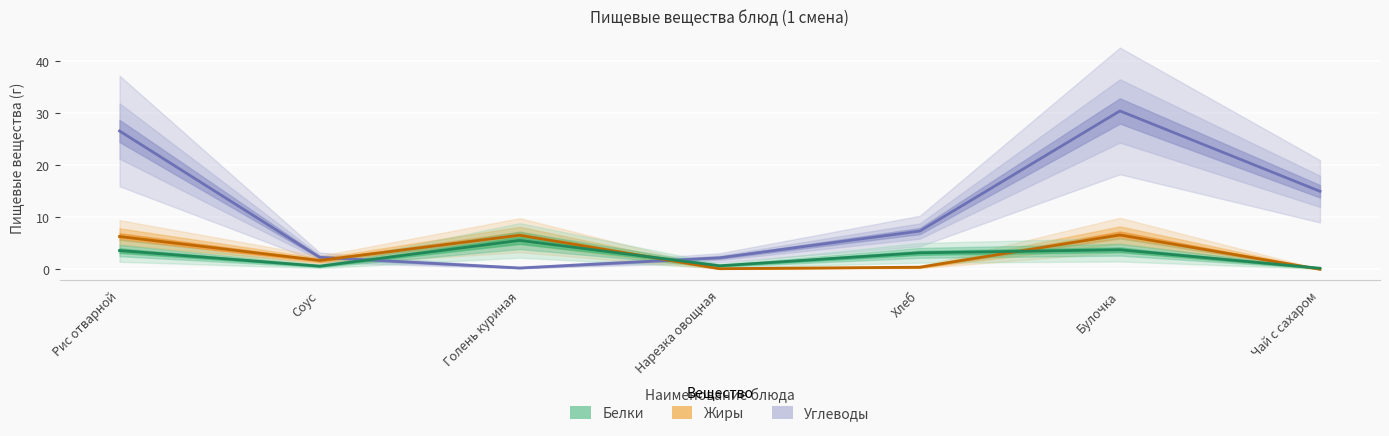

At how many categories does at least one series exceed 5?

5